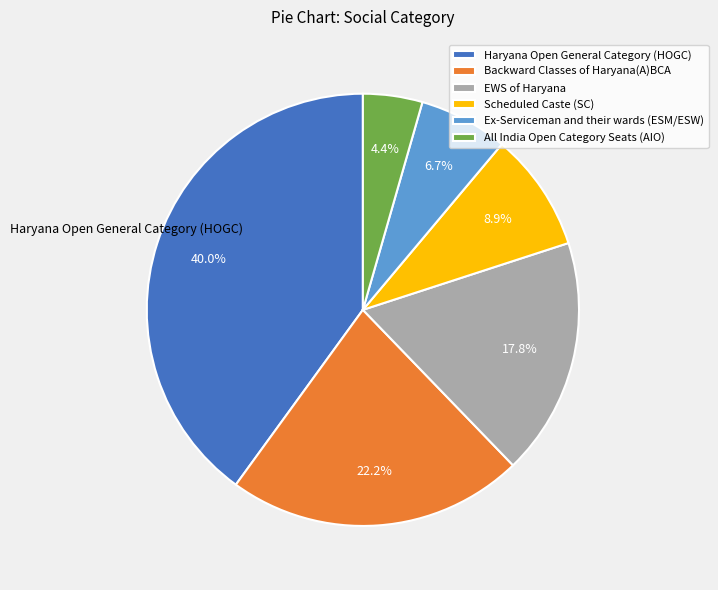

How many slices are in this pie chart?

6